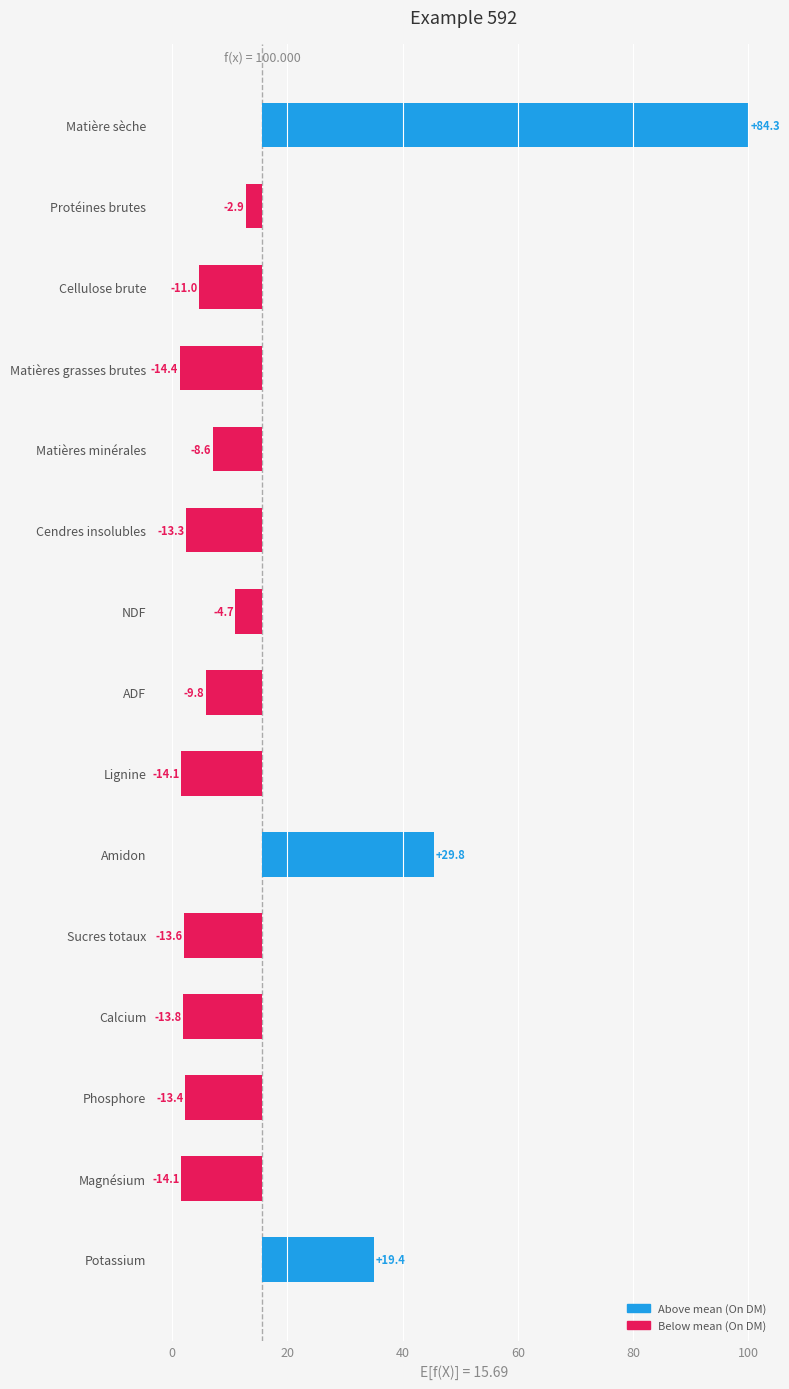

Reading left to right, transcribe all the data shown in this chart.

84.3	-2.9	-11.0	-14.4	-8.6	-13.3	-4.7	-9.8	-14.1	29.8	-13.6	-13.8	-13.4	-14.1	19.4